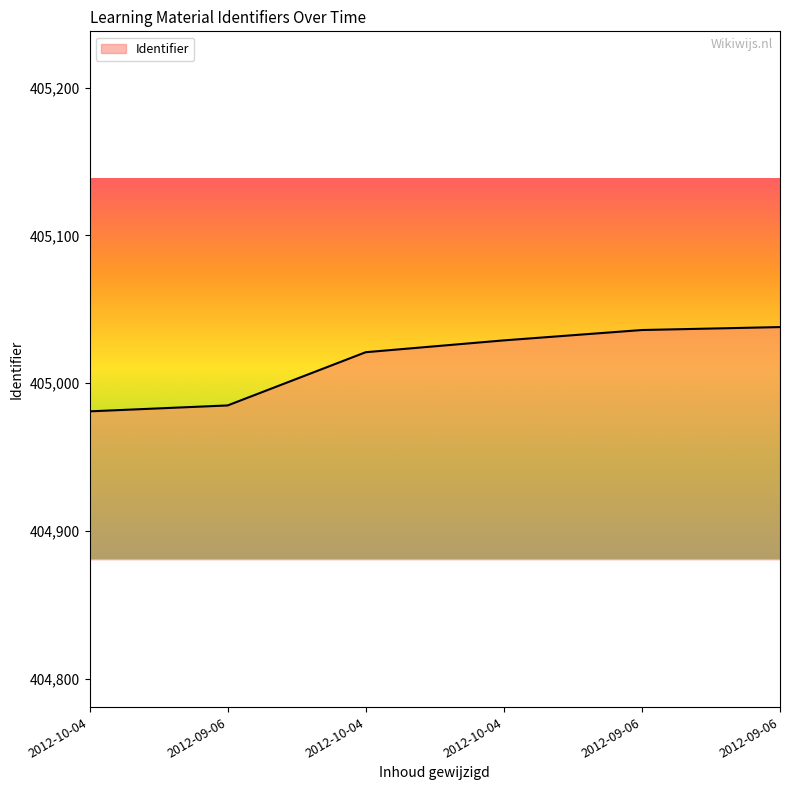

How many lines are shown in the chart?

1